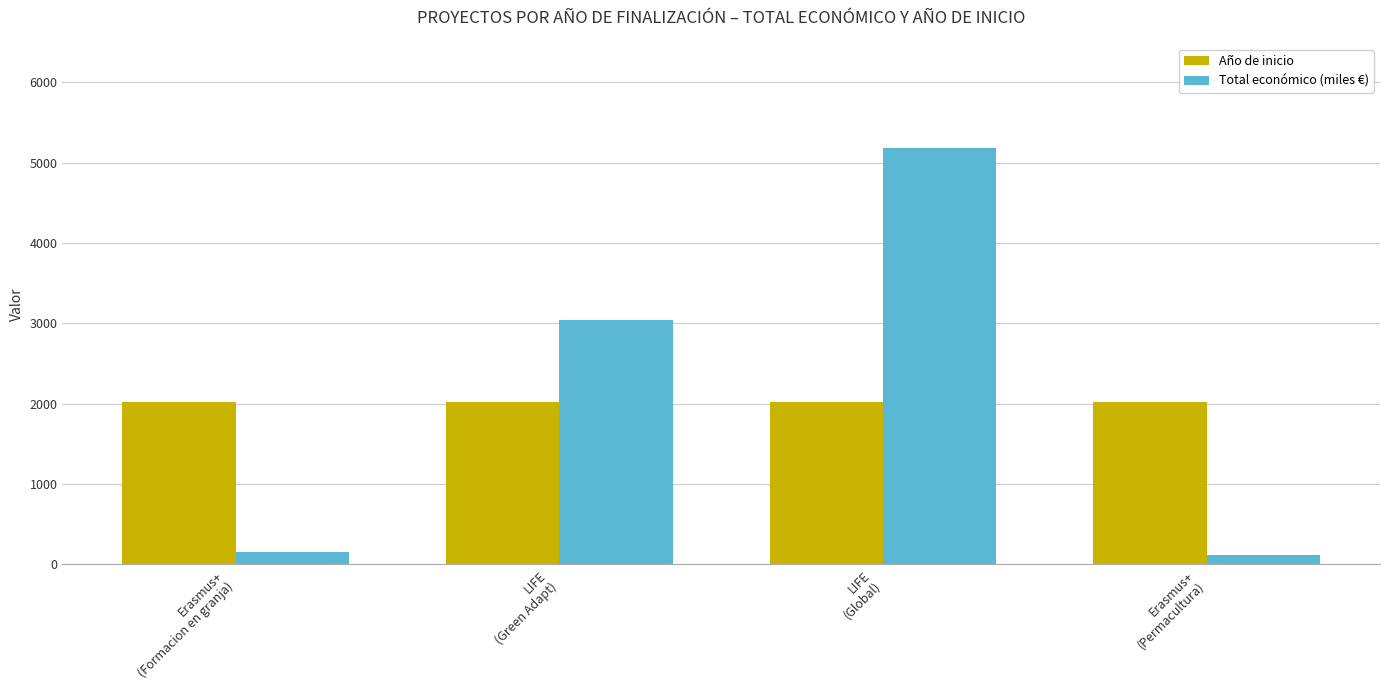

What is the difference between the maximum and second lowest values in the Total económico (miles €) series?

5022.8